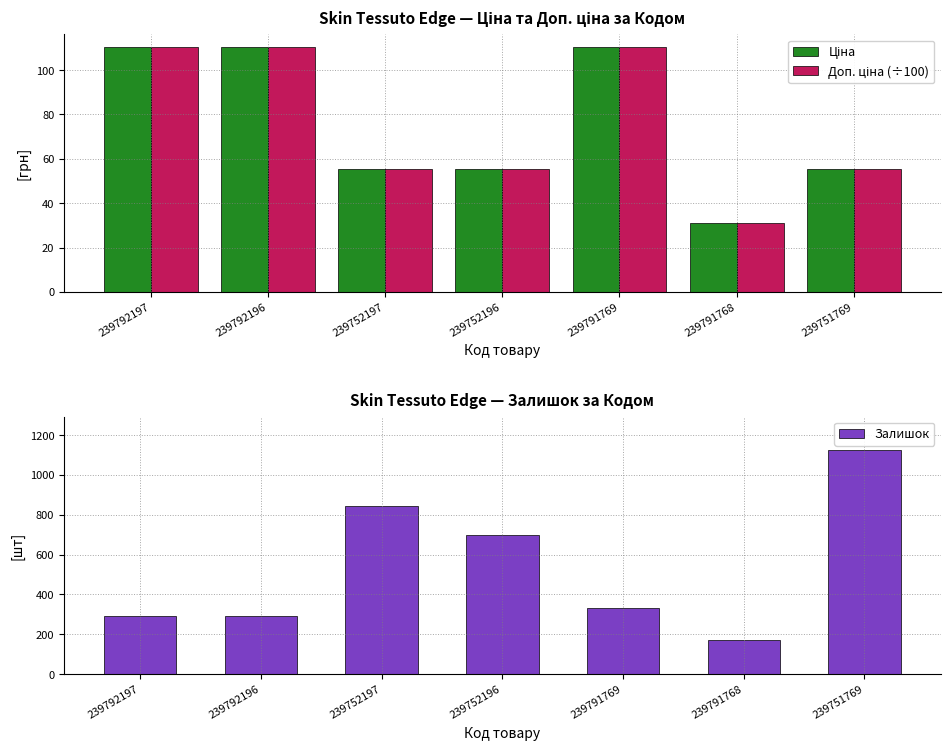

Rank the categories by Доп. ціна (÷100) value from highest to lowest.

239792197, 239792196, 239791769, 239752197, 239752196, 239751769, 239791768